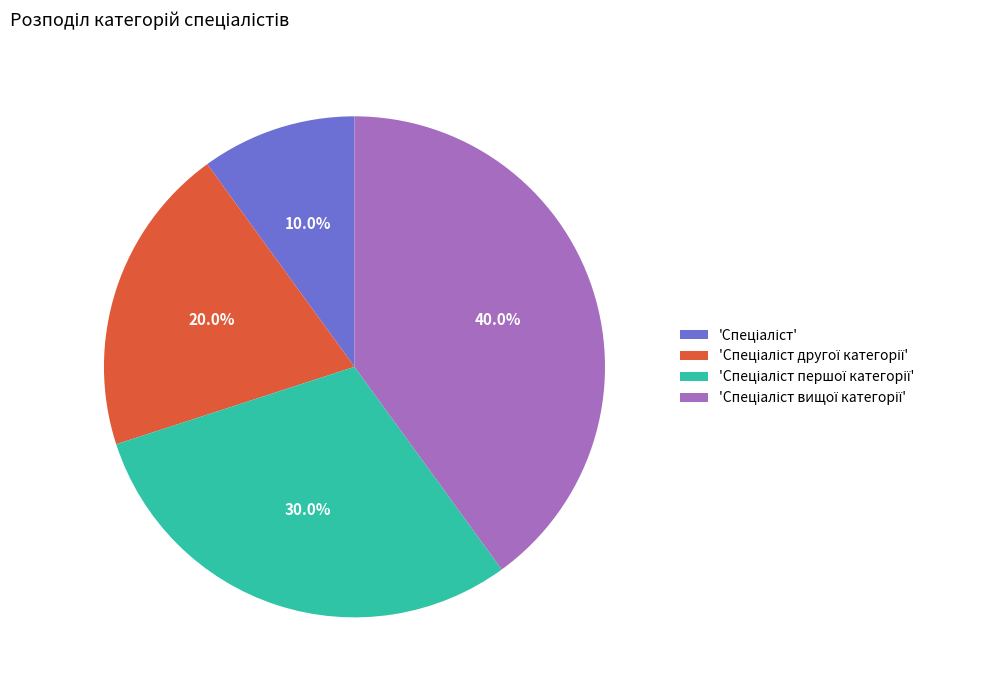

To the nearest percent, what is the difference between the largest and smallest slice percentages?

30%